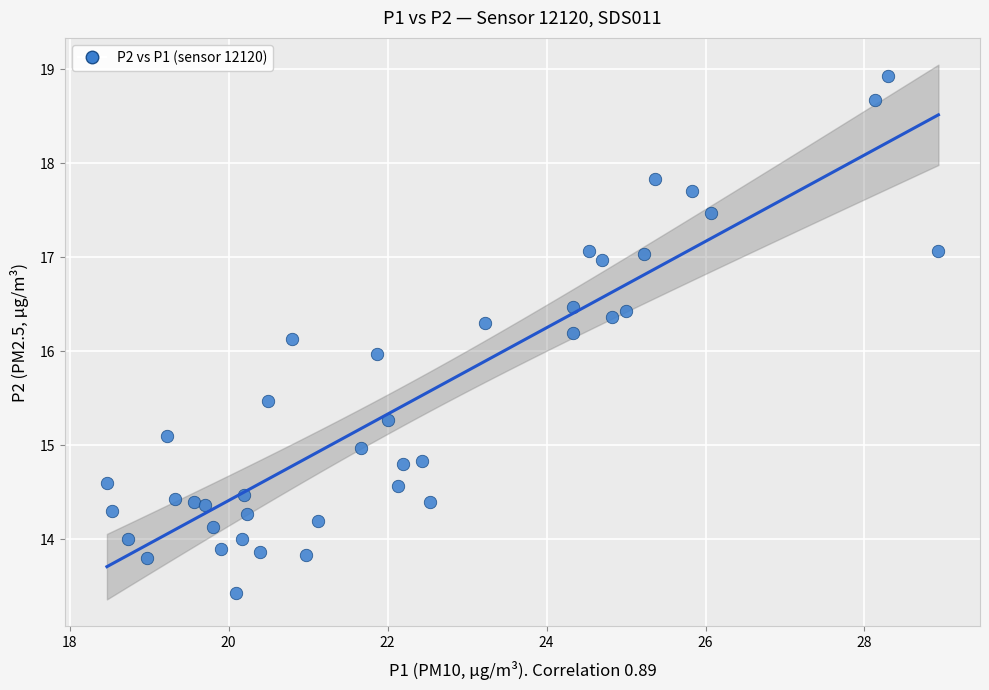

What is the range of X values (max minus min)?

10.5